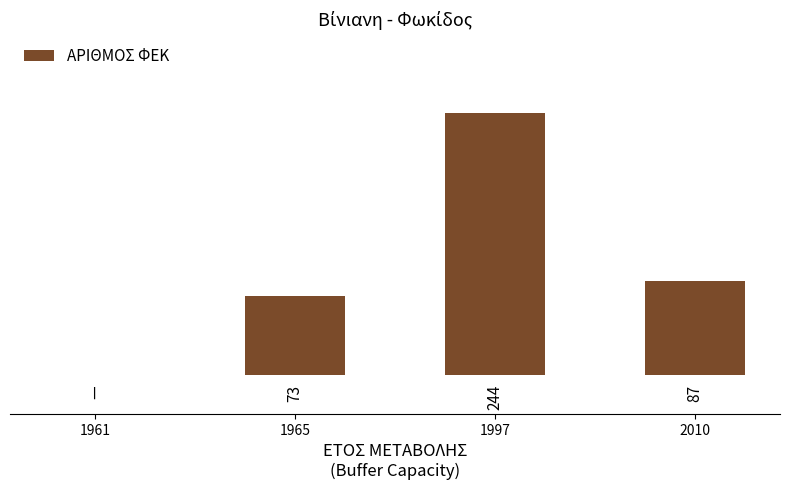

Are the bars horizontal?

No